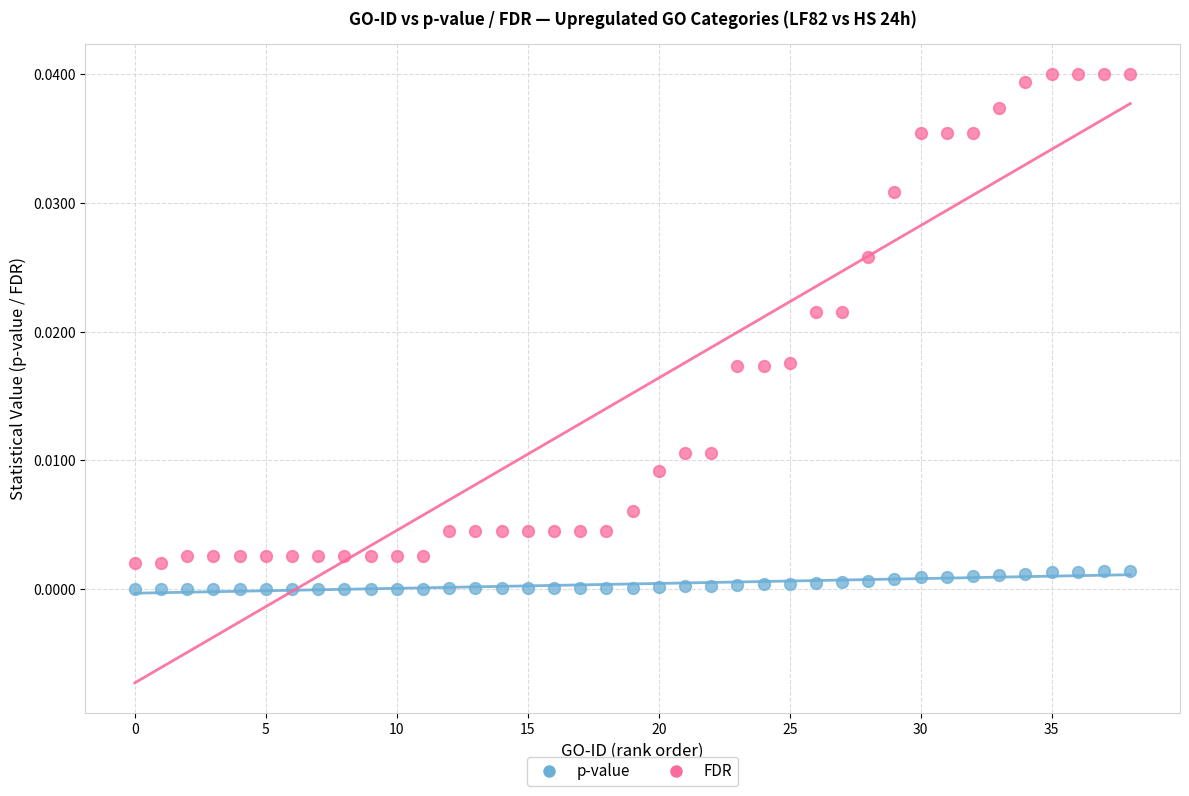

Which series has the largest Y range (max minus min)?

FDR